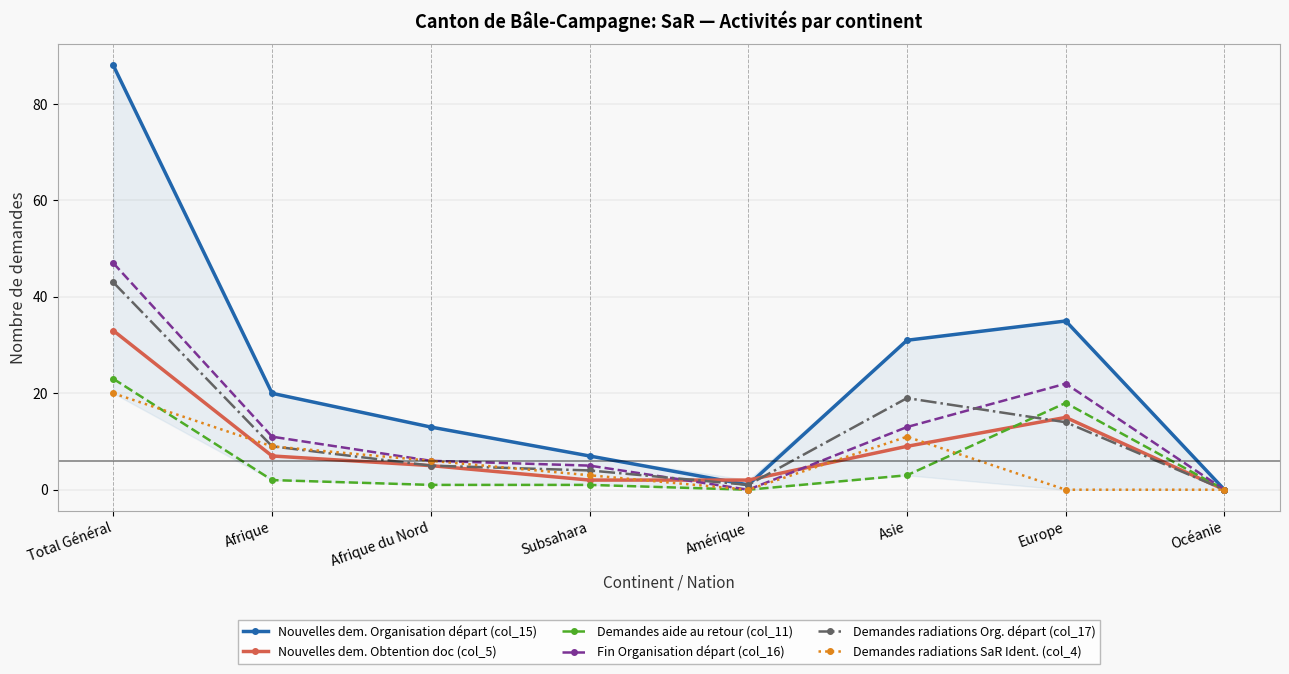

What is the total value across all series at Afrique?

58